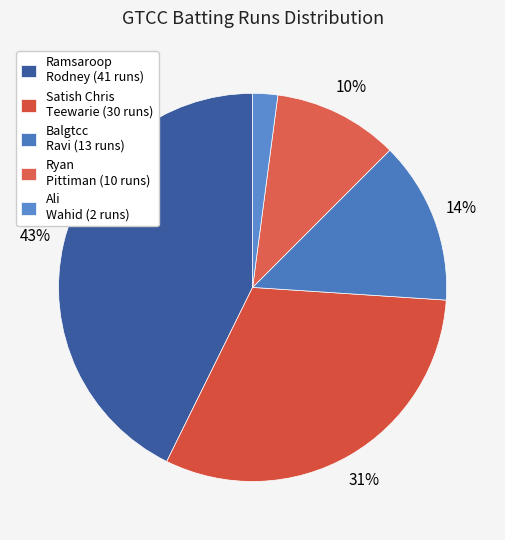

How many slices are in this pie chart?

5